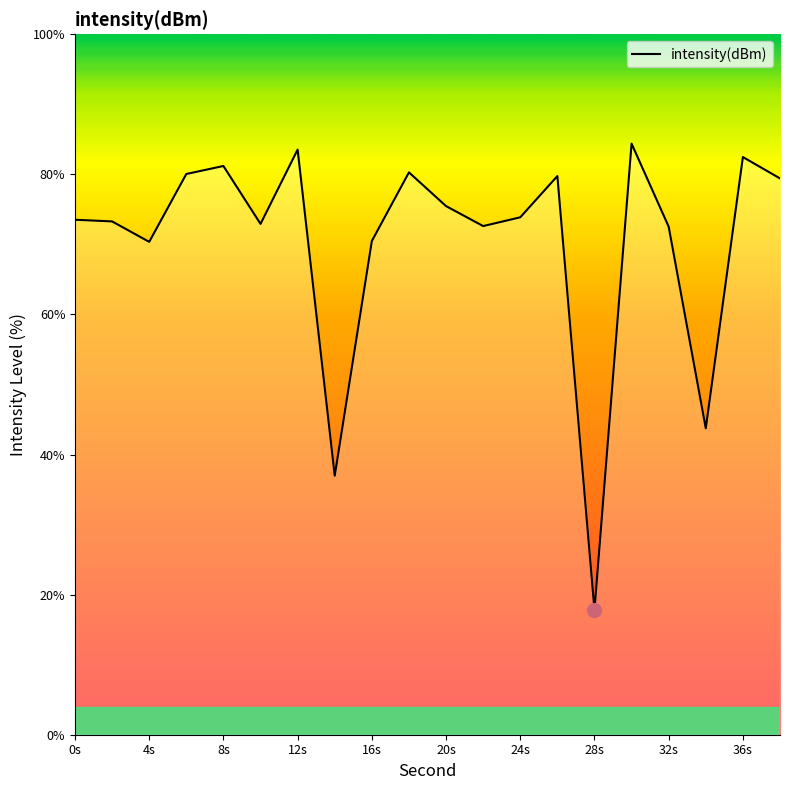

What is the difference between the maximum and minimum values?

66.6